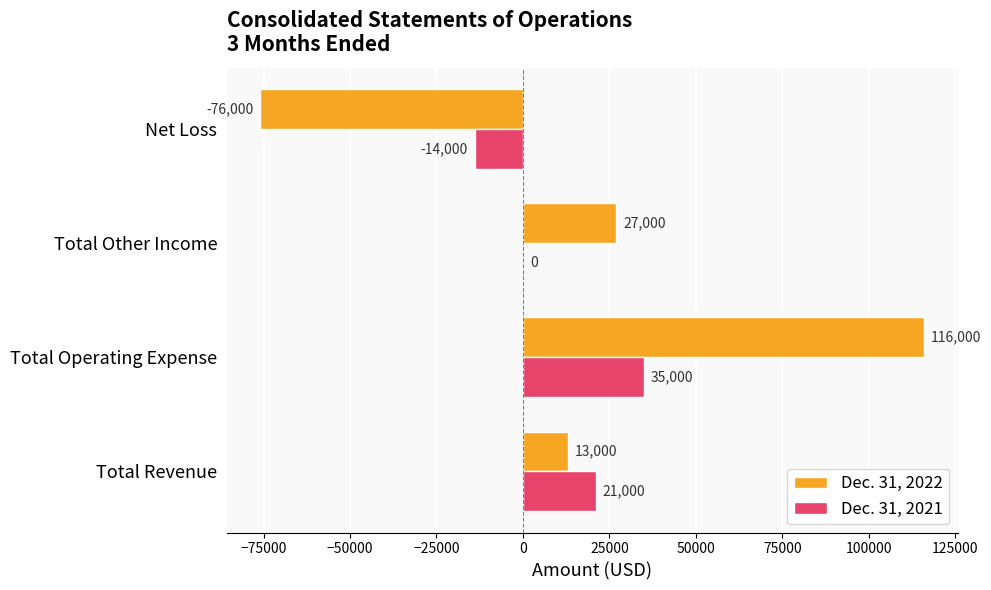

What is the sum of the Dec. 31, 2022 values at Total Revenue and Total Other Income?

40000